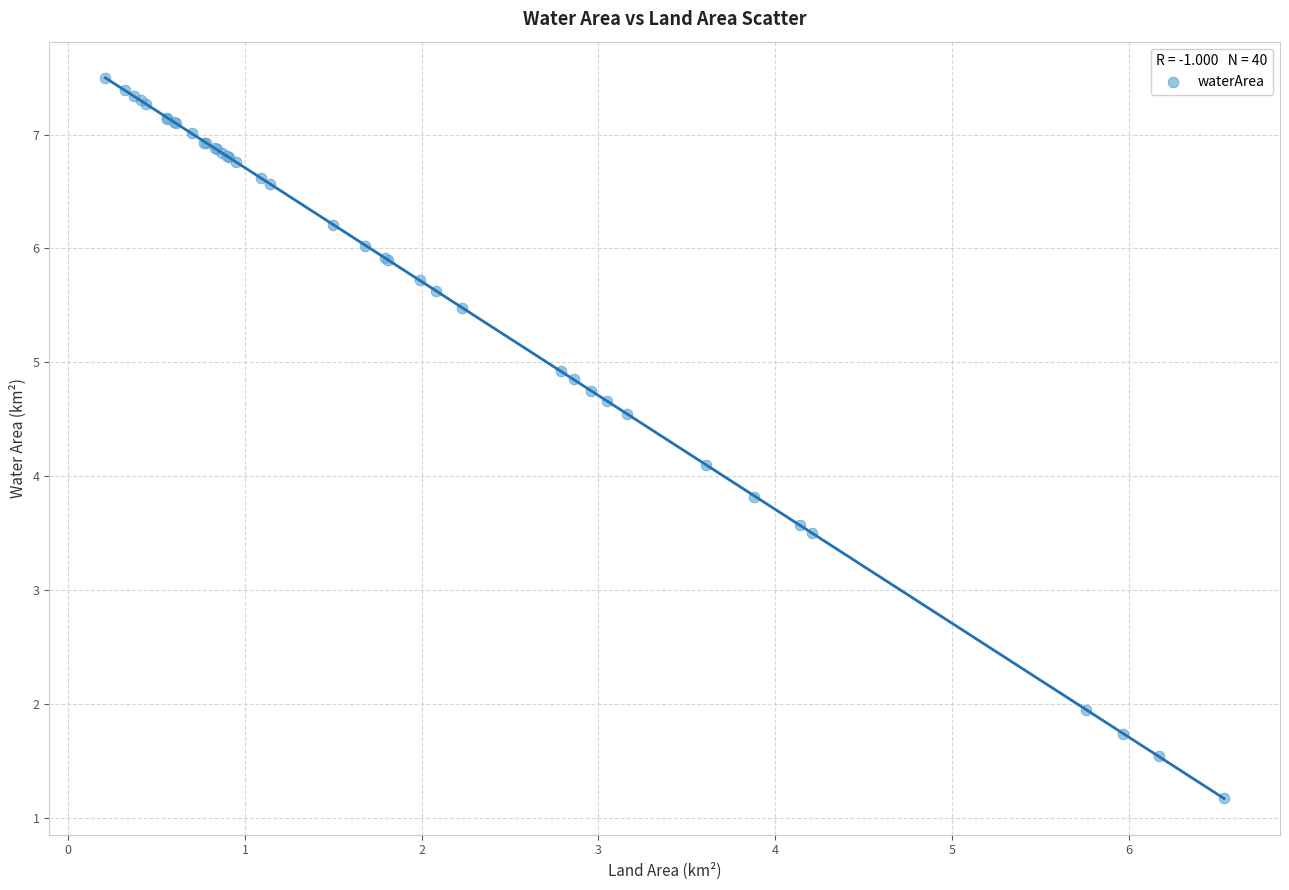

What Y value in the scatter plot is closest to 4?

4.1